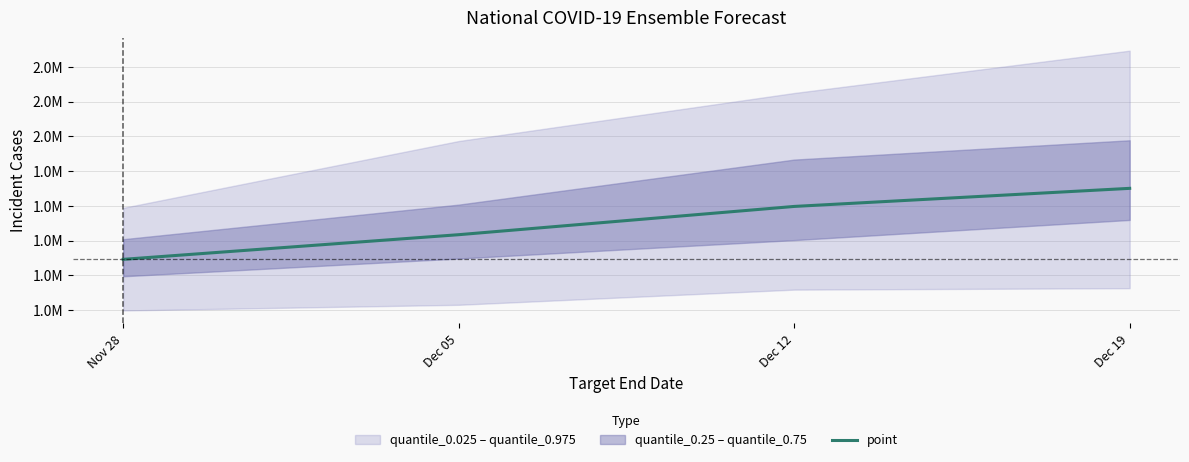

Reading left to right, transcribe all the data shown in this chart.

1292124	1434073	1596827	1701000